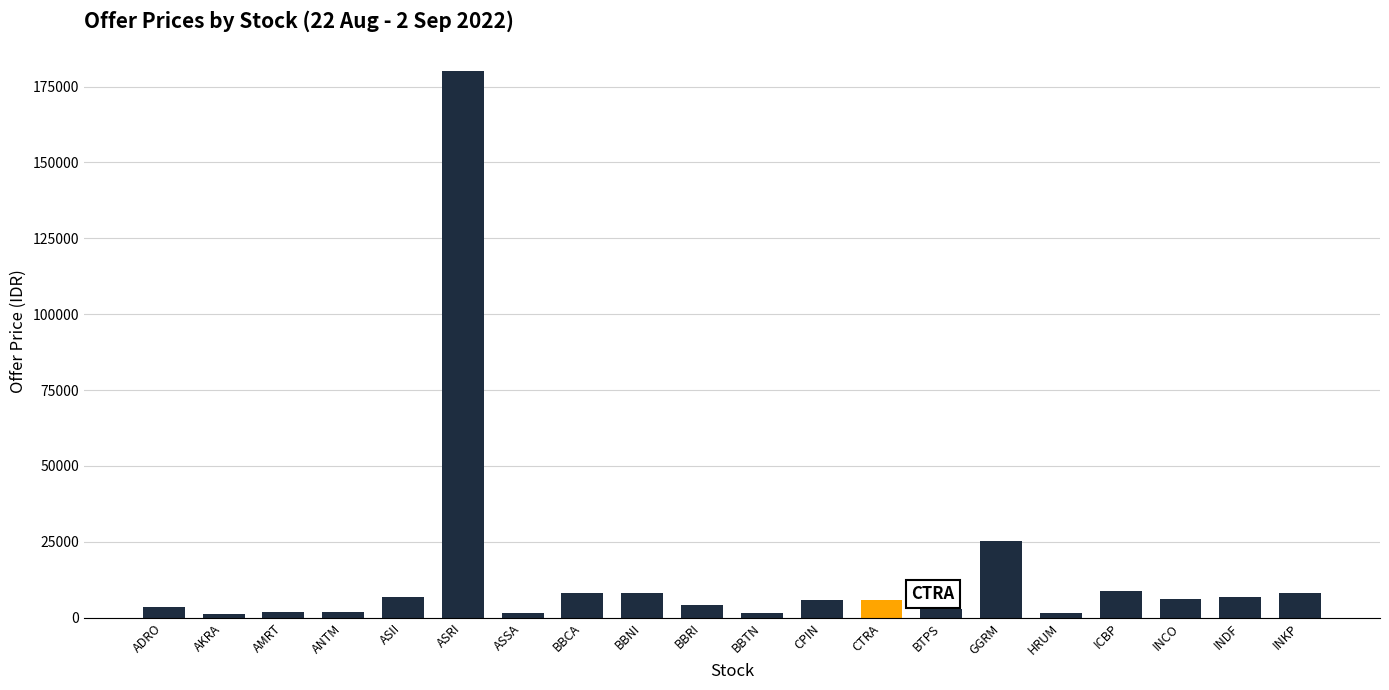

What position from the left is CTRA?

13